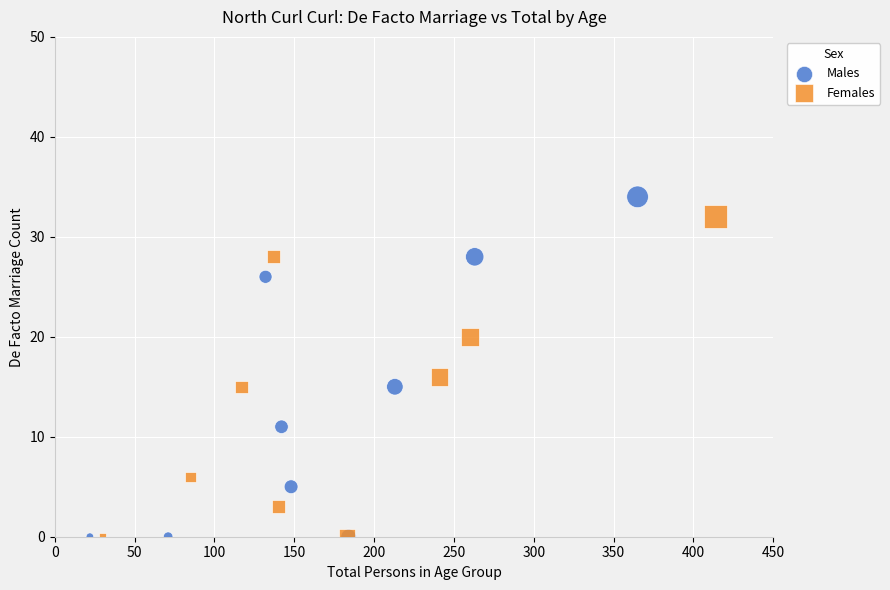

Which series has the widest spread of Y values?

Males